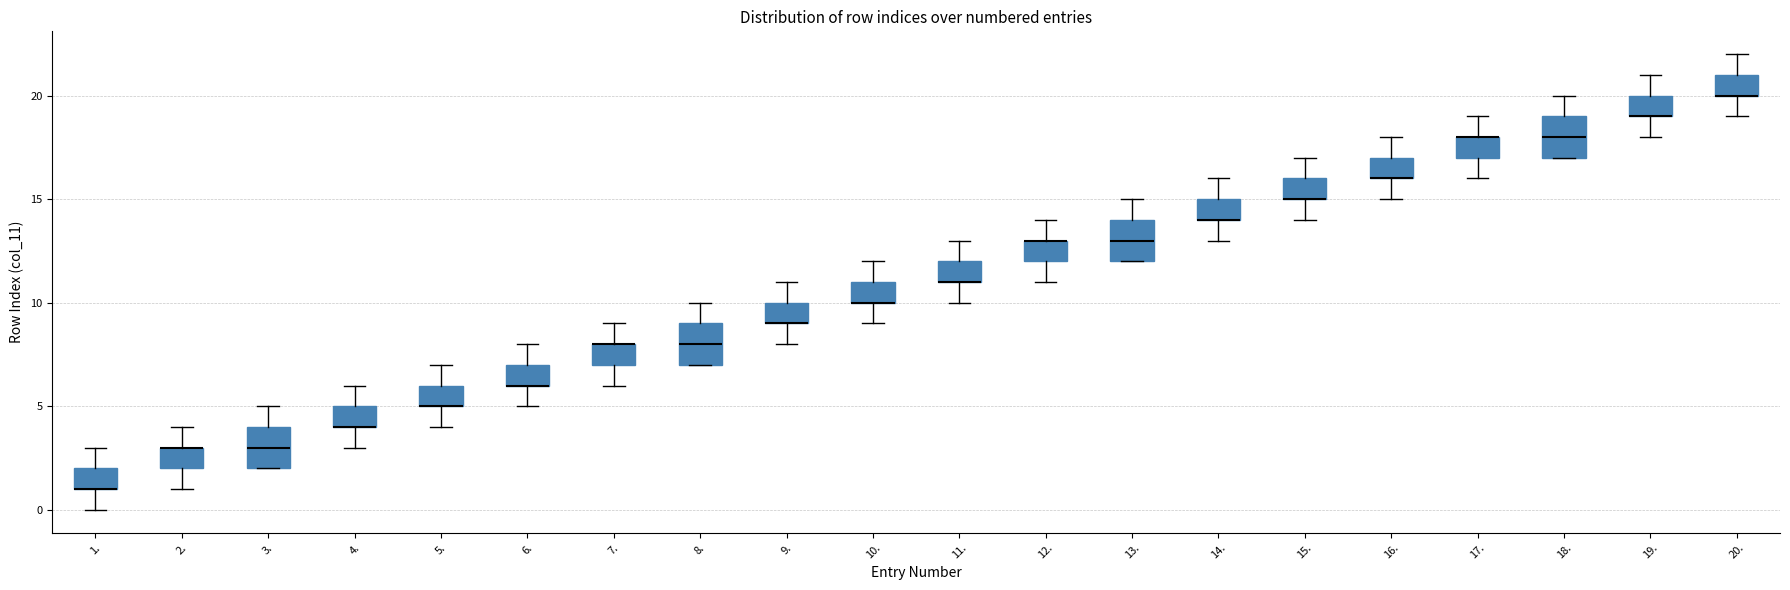

Reading left to right, transcribe this box plot: for each box, give where its median line is, the range the box spans, and where its two whiskers end, as read against the y-axis. The values are not printed on the chart, so give them approximately, as read against the axis.

1.: median 1 (drawn on the box's lower edge), box 1 to 2, whiskers 0 to 3
2.: median 3 (drawn on the box's upper edge), box 2 to 3, whiskers 1 to 4
3.: median 3, box 2 to 4, whiskers 2 to 5
4.: median 4 (drawn on the box's lower edge), box 4 to 5, whiskers 3 to 6
5.: median 5 (drawn on the box's lower edge), box 5 to 6, whiskers 4 to 7
6.: median 6 (drawn on the box's lower edge), box 6 to 7, whiskers 5 to 8
7.: median 8 (drawn on the box's upper edge), box 7 to 8, whiskers 6 to 9
8.: median 8, box 7 to 9, whiskers 7 to 10
9.: median 9 (drawn on the box's lower edge), box 9 to 10, whiskers 8 to 11
10.: median 10 (drawn on the box's lower edge), box 10 to 11, whiskers 9 to 12
11.: median 11 (drawn on the box's lower edge), box 11 to 12, whiskers 10 to 13
12.: median 13 (drawn on the box's upper edge), box 12 to 13, whiskers 11 to 14
13.: median 13, box 12 to 14, whiskers 12 to 15
14.: median 14 (drawn on the box's lower edge), box 14 to 15, whiskers 13 to 16
15.: median 15 (drawn on the box's lower edge), box 15 to 16, whiskers 14 to 17
16.: median 16 (drawn on the box's lower edge), box 16 to 17, whiskers 15 to 18
17.: median 18 (drawn on the box's upper edge), box 17 to 18, whiskers 16 to 19
18.: median 18, box 17 to 19, whiskers 17 to 20
19.: median 19 (drawn on the box's lower edge), box 19 to 20, whiskers 18 to 21
20.: median 20 (drawn on the box's lower edge), box 20 to 21, whiskers 19 to 22